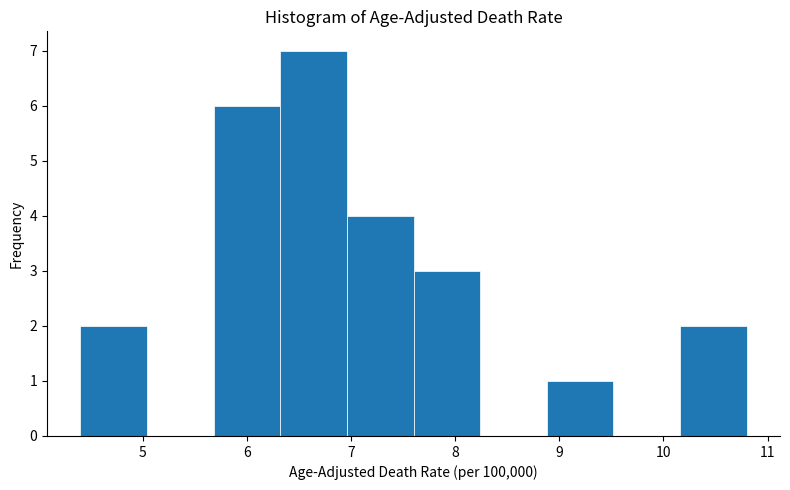

Reading left to right, transcribe this chart: for each bar, give the range it covers on the x-axis and its height. Neither the bar edges nor the heights are printed on the chart, so give them approximately, as read against the axes.

4.40 to 5.04: 2
5.04 to 5.68: 0
5.68 to 6.32: 6
6.32 to 6.96: 7
6.96 to 7.60: 4
7.60 to 8.24: 3
8.24 to 8.88: 0
8.88 to 9.52: 1
9.52 to 10.16: 0
10.16 to 10.80: 2